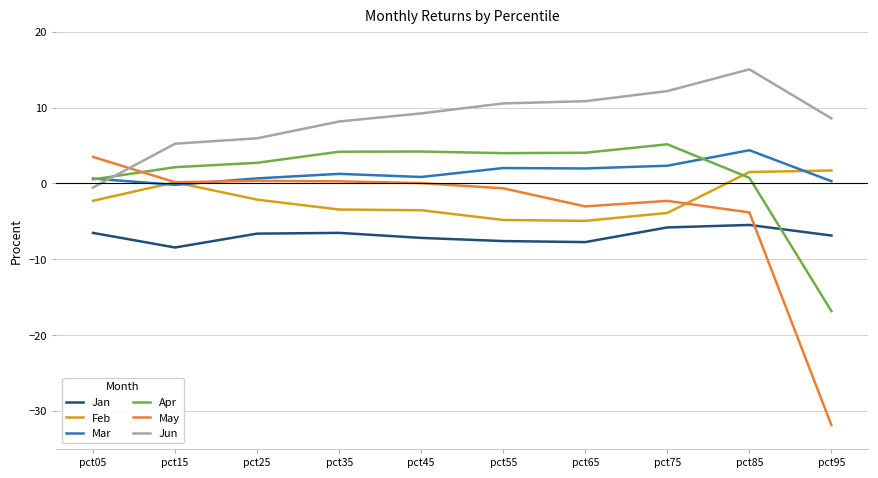

How many lines are shown in the chart?

6